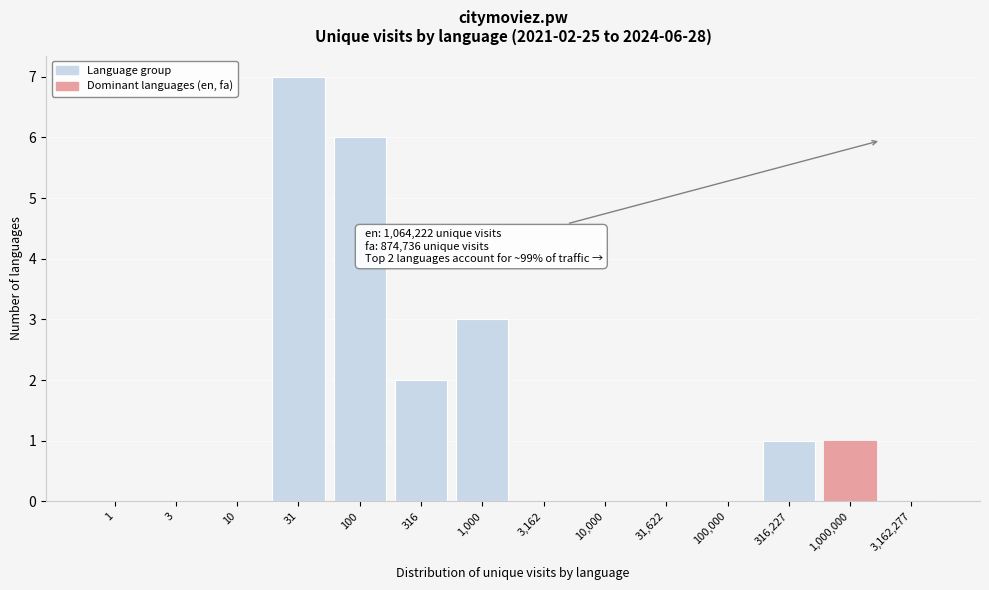

Reading left to right, transcribe all the data shown in this chart.

1=0	3=0	10=0	31=7	100=6	316=2	1,000=3	3,162=0	10,000=0	31,622=0	100,000=0	316,227=1	1,000,000=1	3,162,277=0